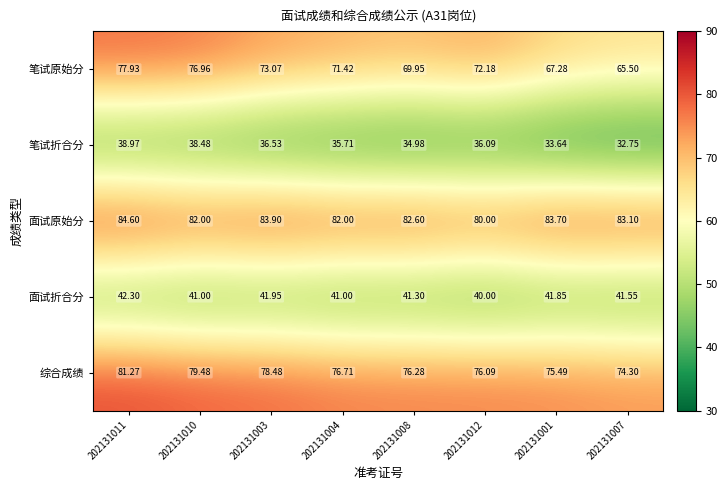

Which series has the largest range (max minus min)?

笔试原始分